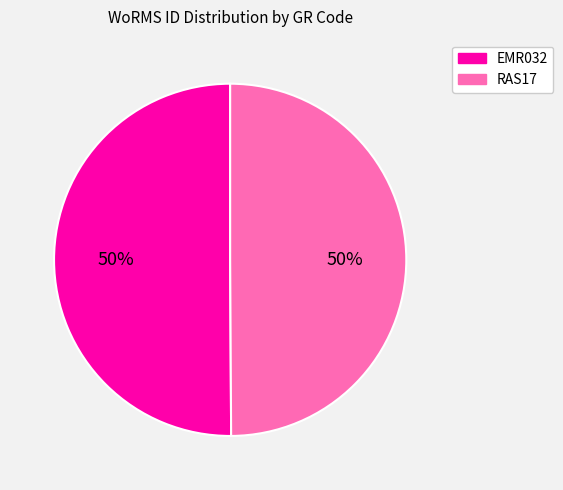

The RAS17 slice represents 50% of the pie. True or false?

True